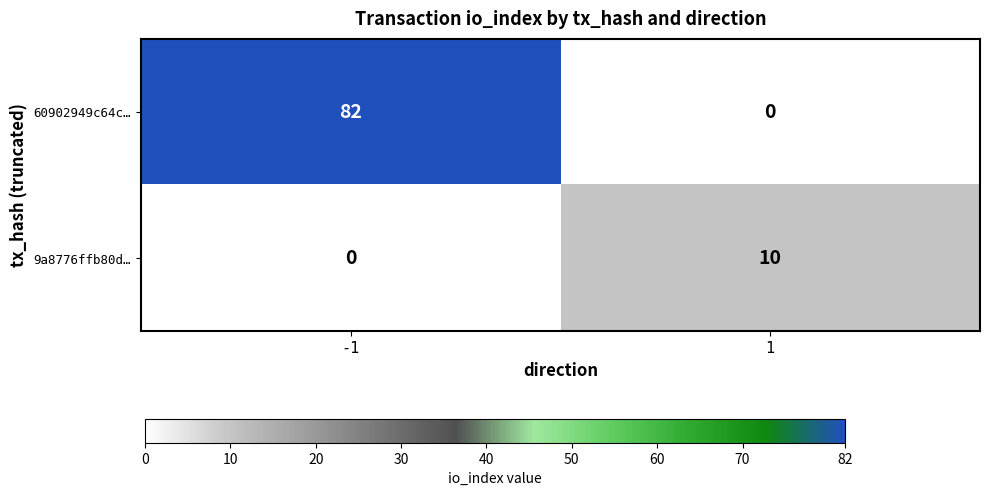

What is the sum of the 9a8776ffb80d… values at 1 and -1?

10